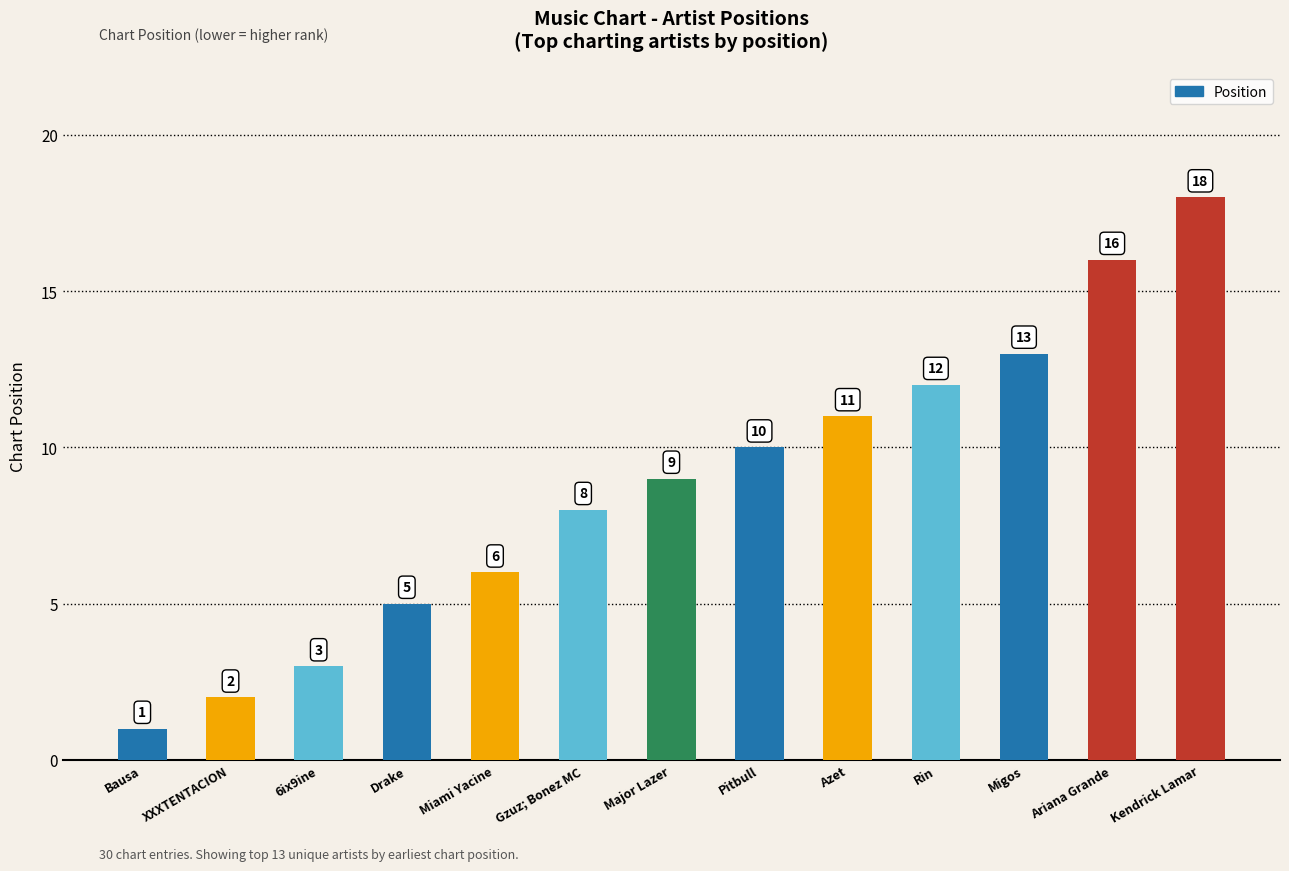

What is the smallest value displayed?

1